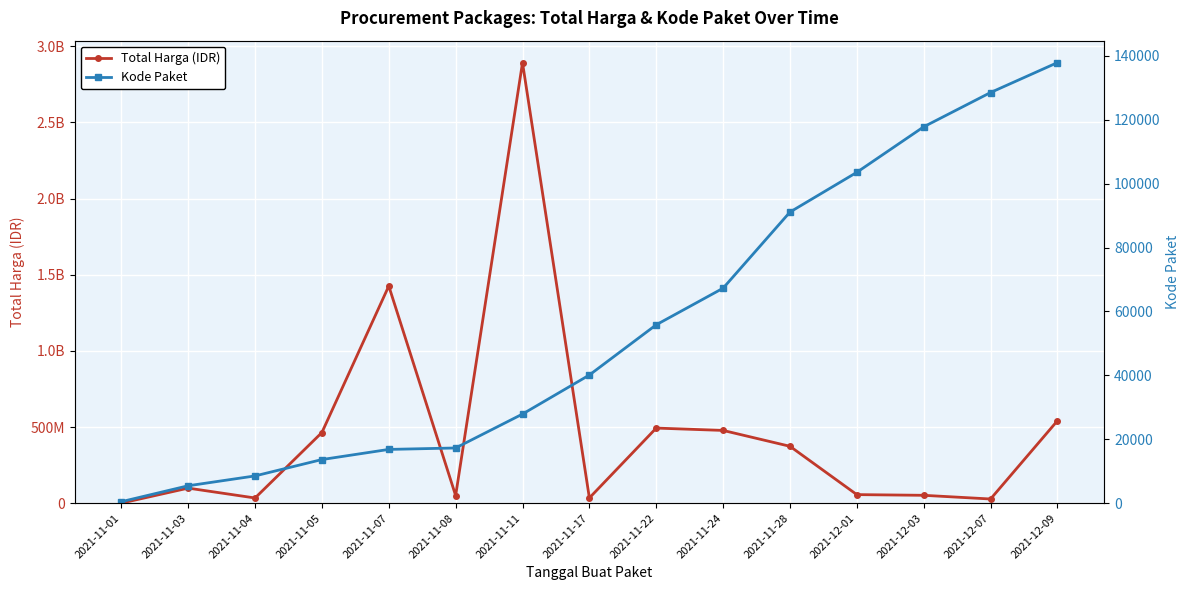

Read the Kode Paket value at 2021-11-05, to the nearest 100.

13700